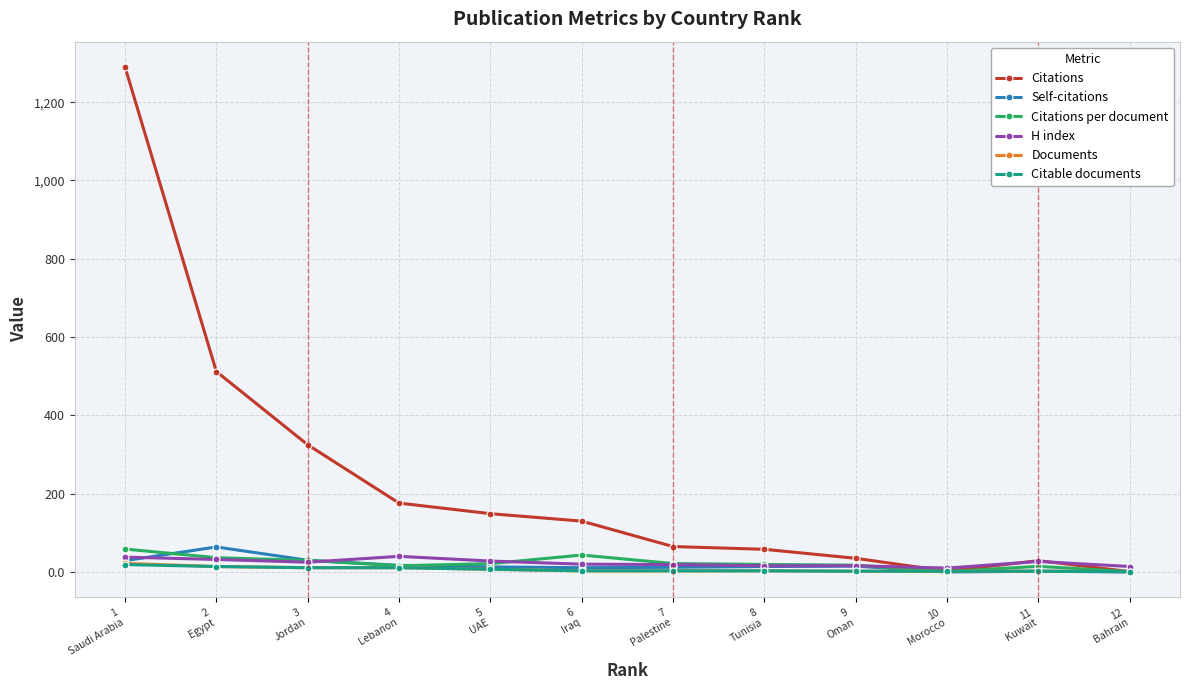

True or false: Citations has more than 0 interior local peaks.

True